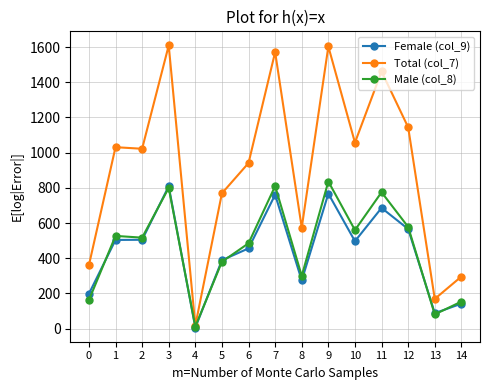

Is the value of Female (col_9) at 8 greater than the value of Total (col_7) at 3?

No